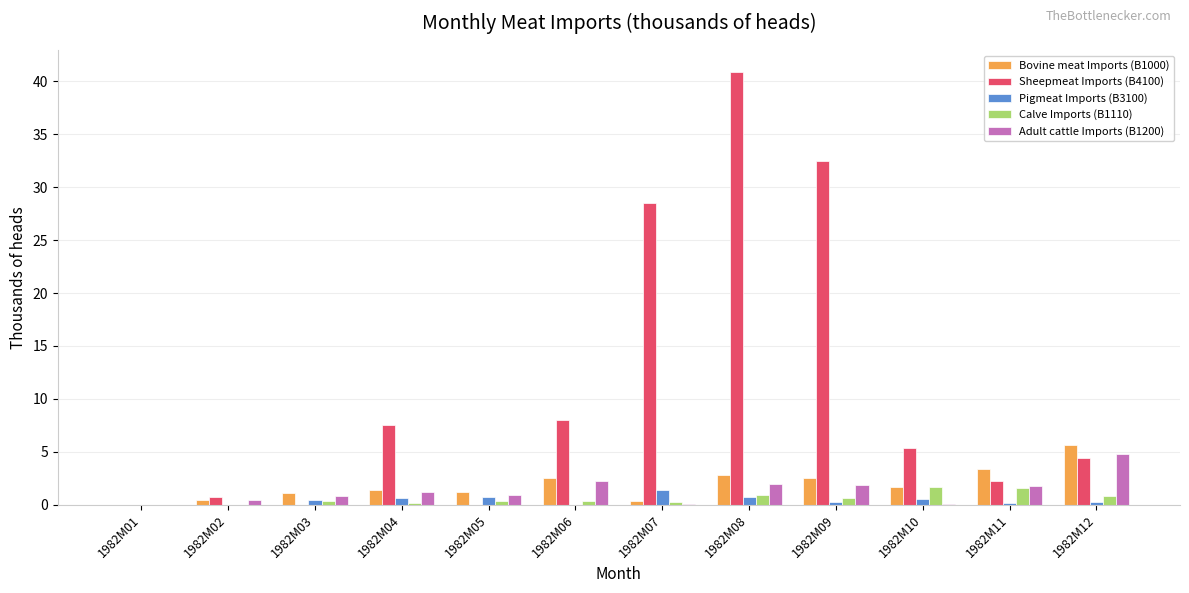

What is the maximum value shown in the chart?

40.9